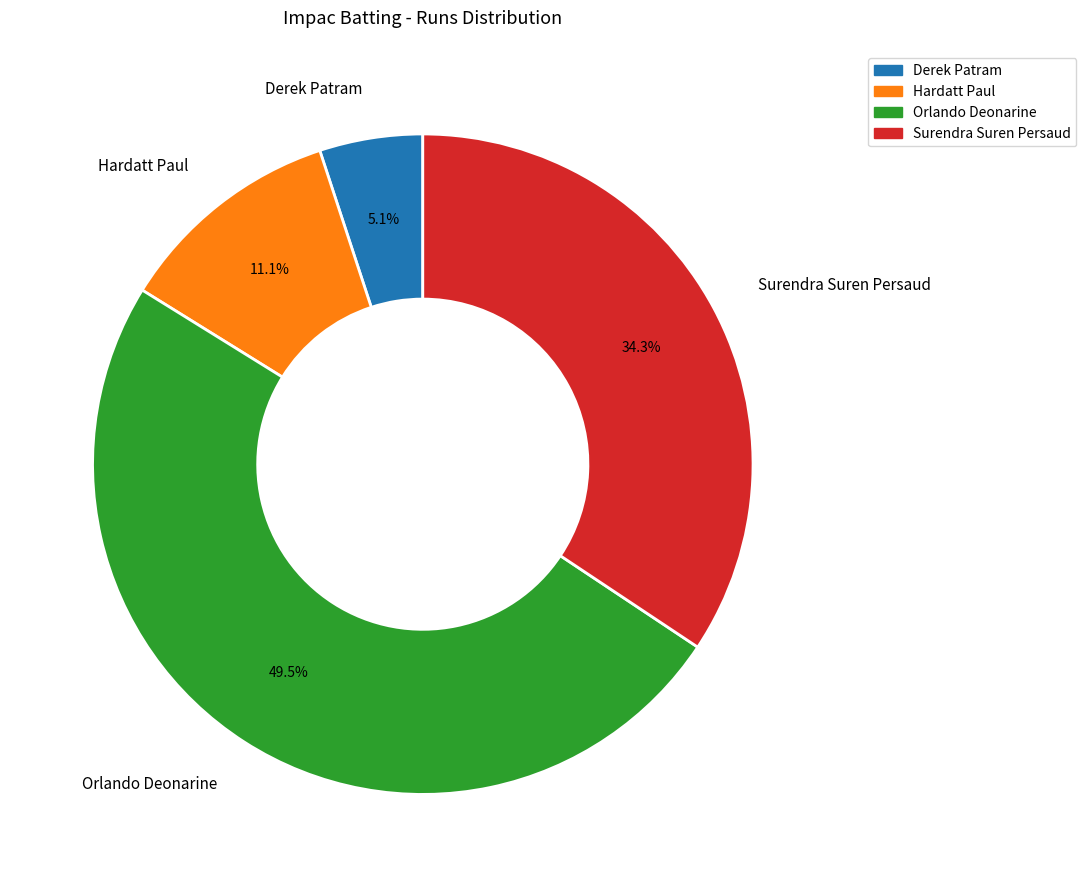

How many segments does this pie chart have?

4